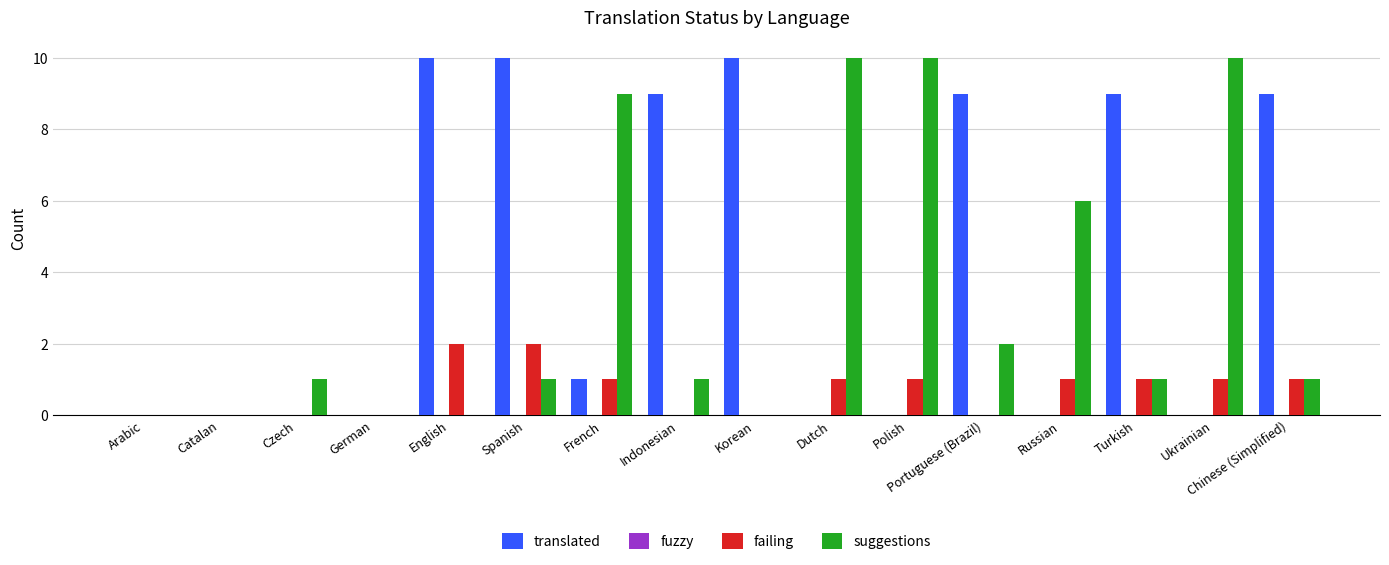

Is the value of failing at Dutch greater than the value of translated at Spanish?

No